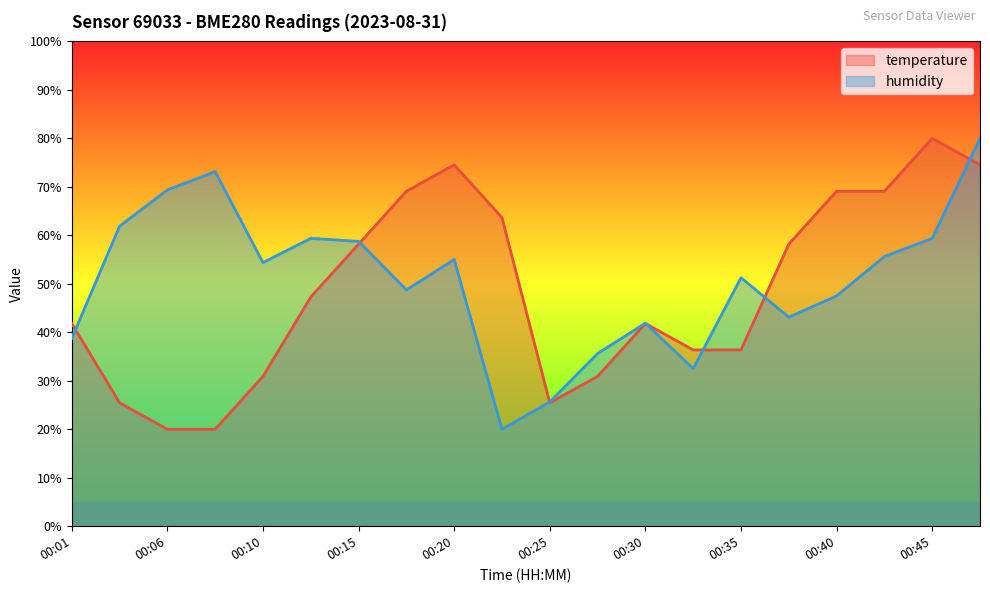

Between 00:15 and 00:42, which series saw the biggest shift?

temperature